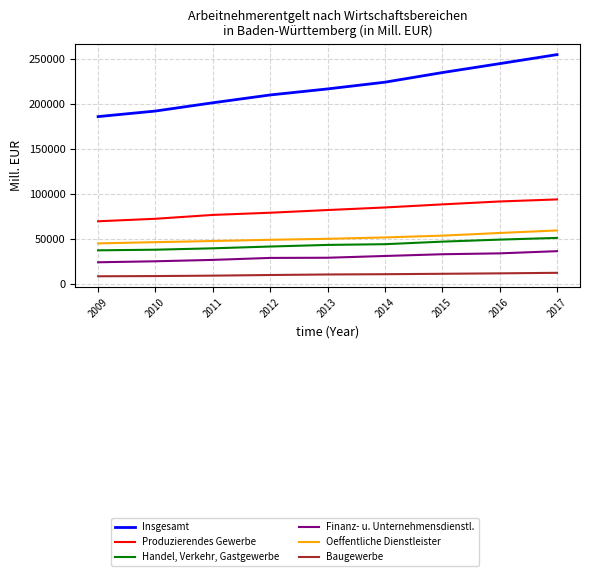

True or false: Finanz- u. Unternehmensdienstl. has a value of 19837.8 at 2017.

False